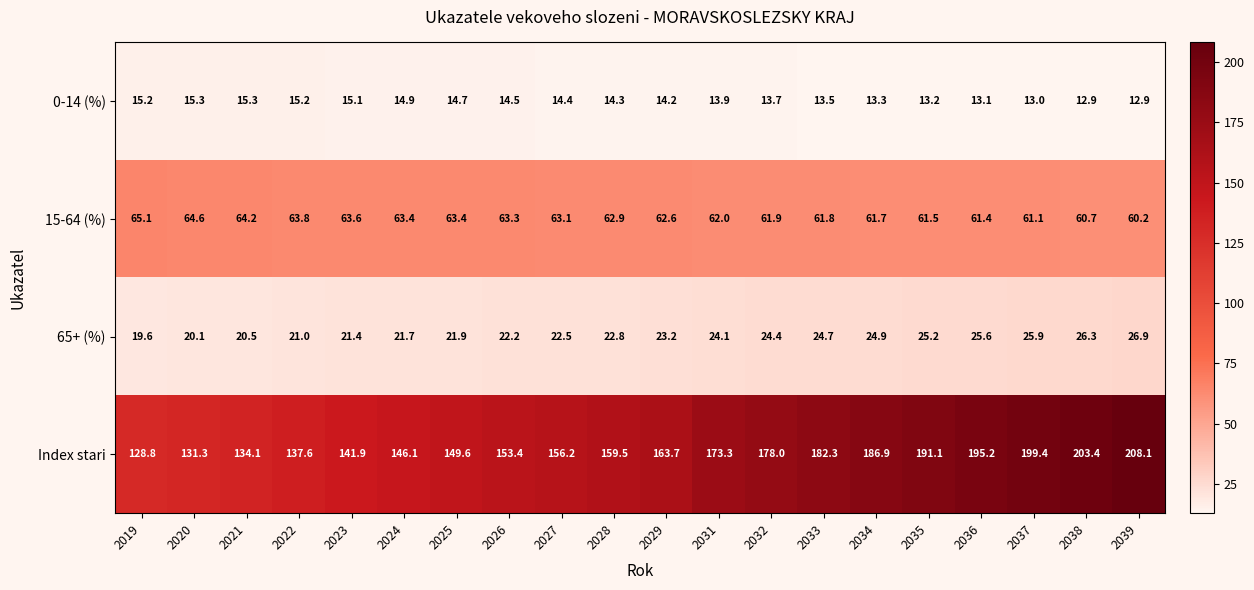

At 2024, list the series in order from largest to smallest.

Index stari, 15-64 (%), 65+ (%), 0-14 (%)